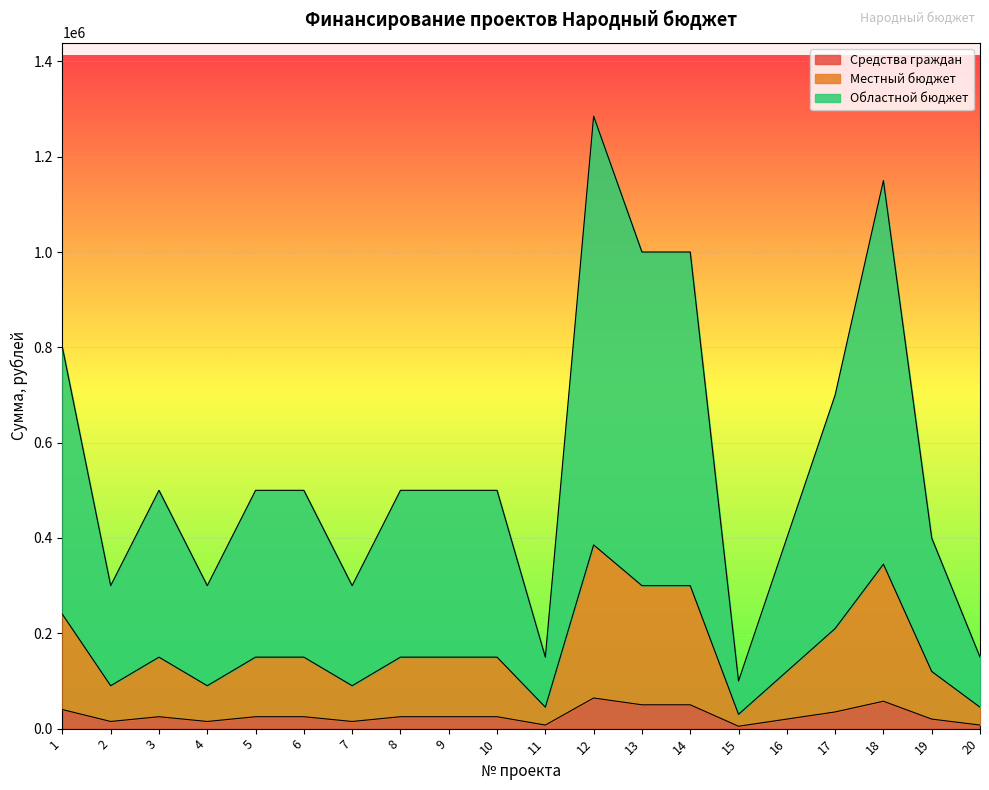

Rank the categories by Средства граждан value from highest to lowest.

12, 18, 13, 14, 1, 17, 3, 5, 6, 8, 9, 10, 16, 19, 2, 4, 7, 11, 20, 15